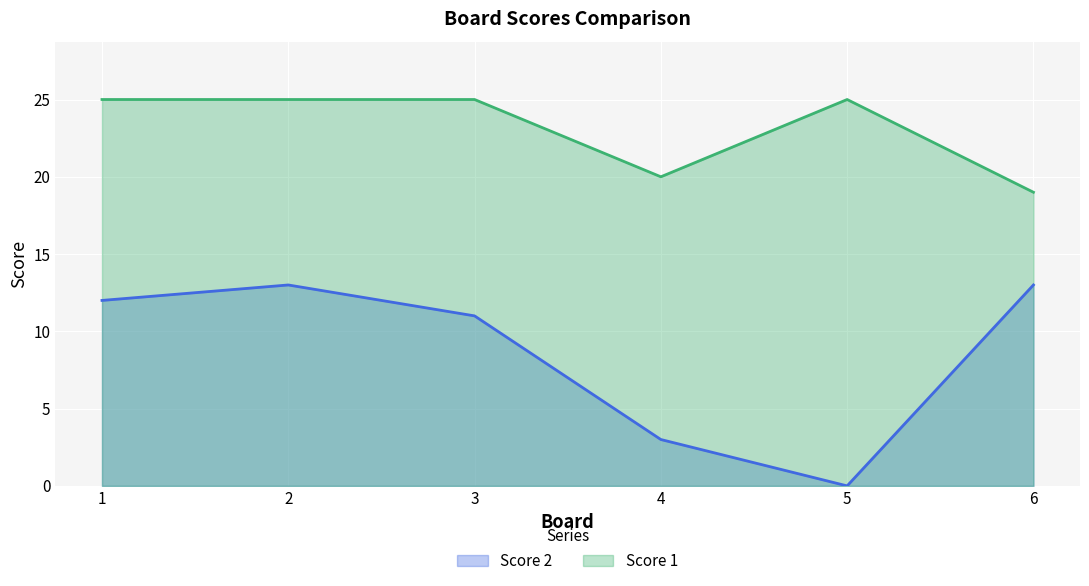

What is the spread (max minus min) of values at 4?

17